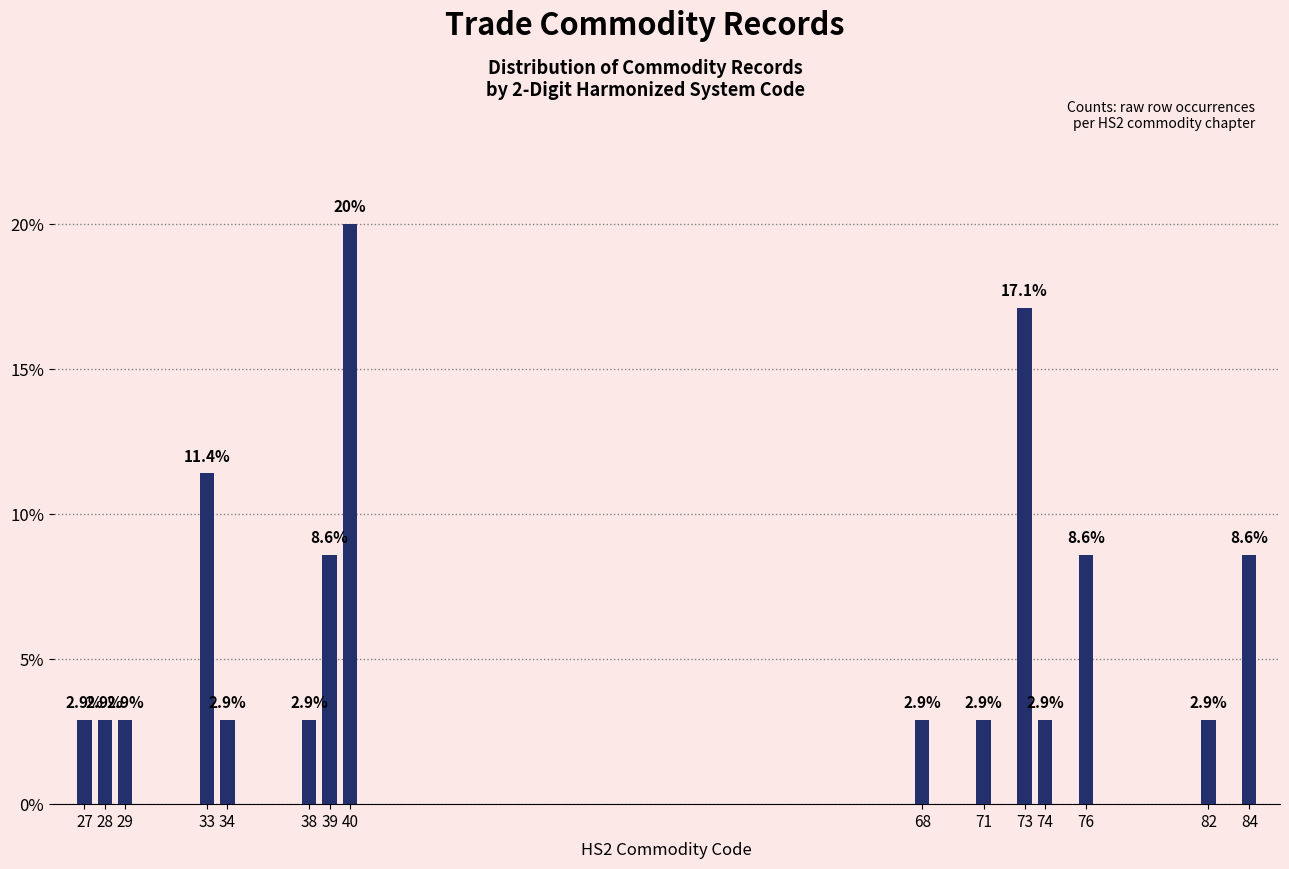

Reading right to left, transcribe all the data shown in this chart.

8.6	2.9	8.6	2.9	17.1	2.9	2.9	20.0	8.6	2.9	2.9	11.4	2.9	2.9	2.9